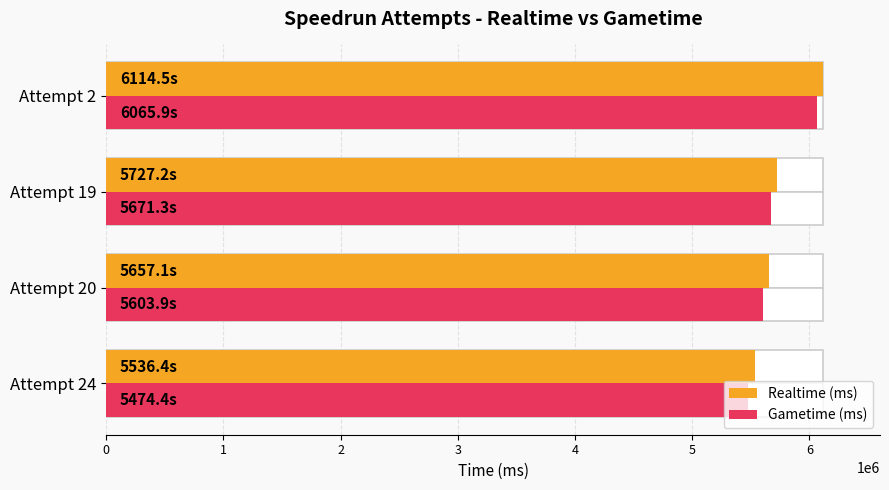

Reading right to left, transcribe all the data shown in this chart.

Realtime (ms): 6114468	5727224	5657132	5536358
Gametime (ms): 6065871	5671267	5603909	5474412